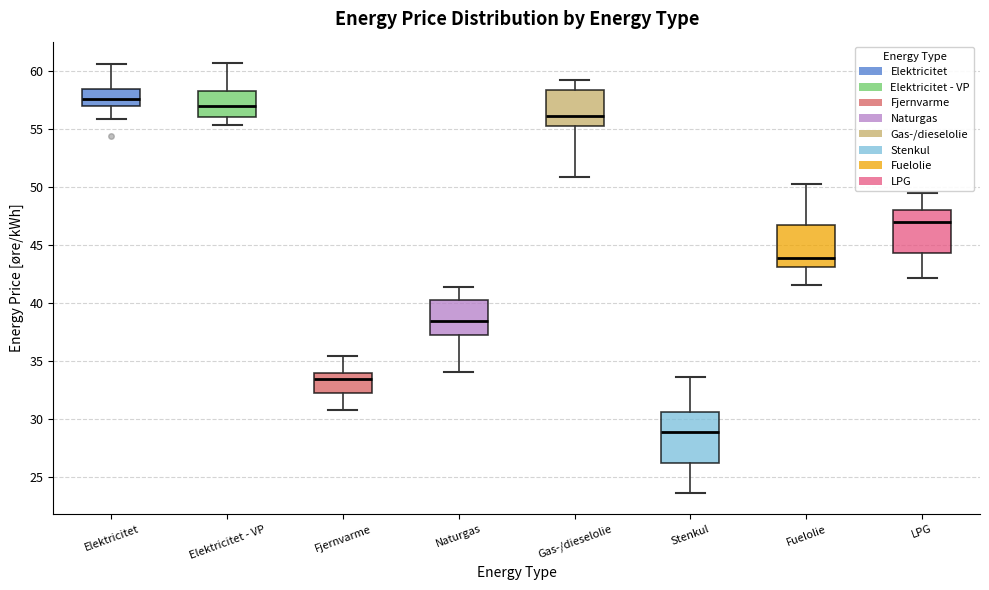

Comparing the boxes themselves (not the whiskers), which one is the tallest?

Stenkul